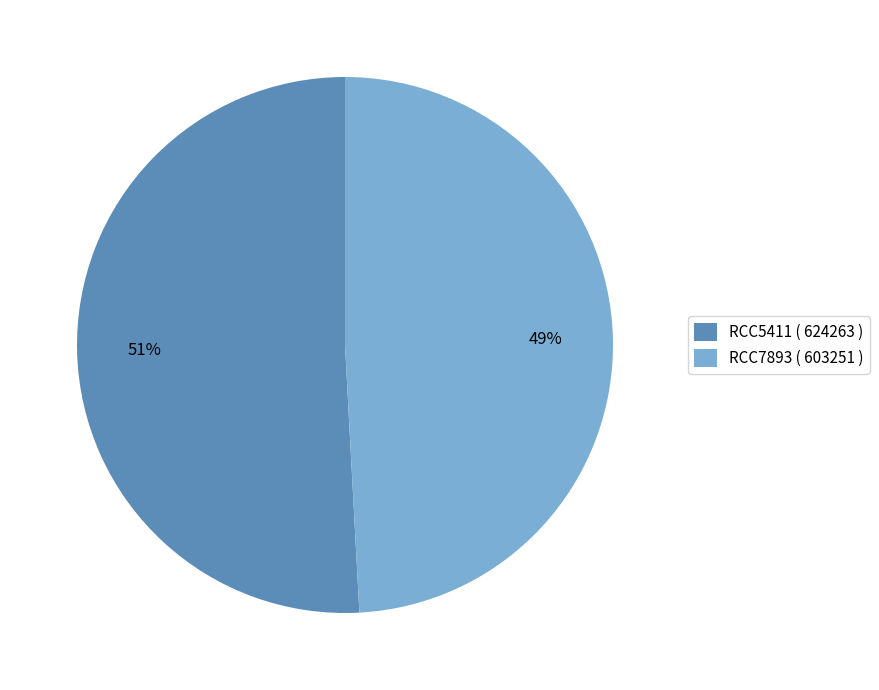

Approximately how many times larger is the value at RCC5411 ( 624263 ) compared to RCC7893 ( 603251 )?

1.0